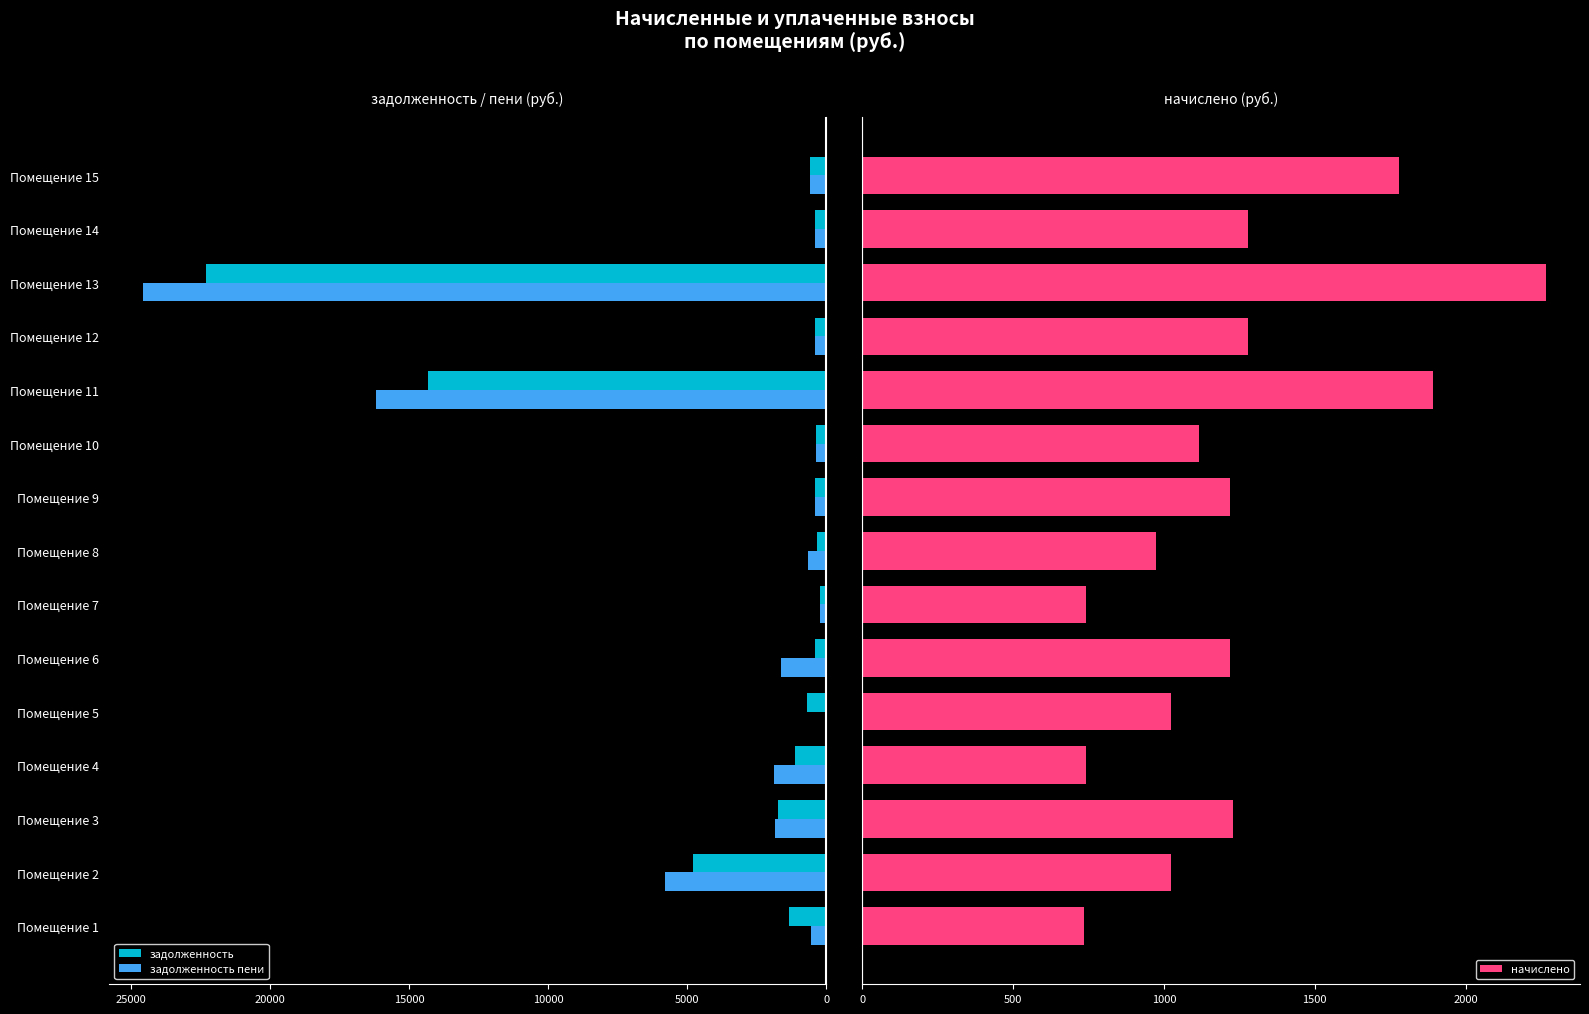

What is the sum of all задолженность пени values?

55641.4